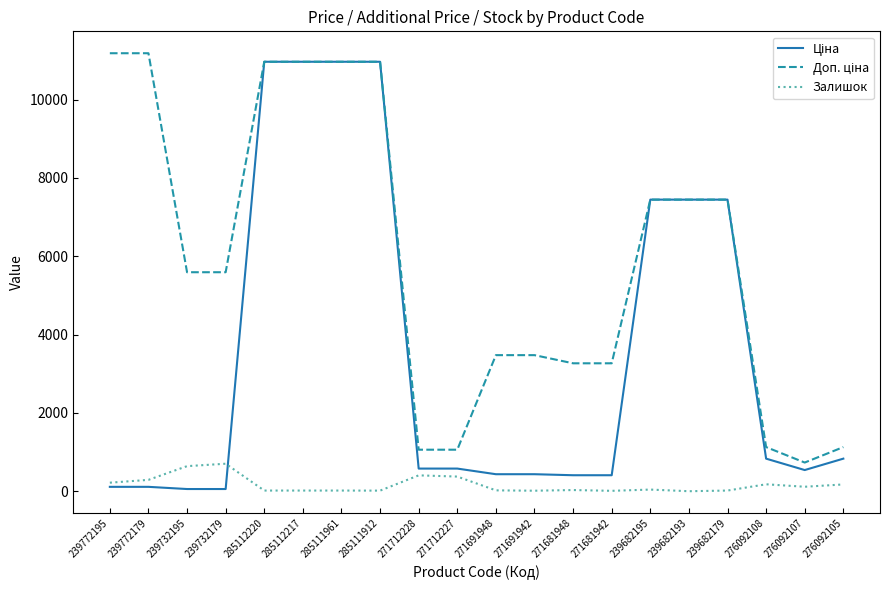

What is the greatest value displayed?

11182.0